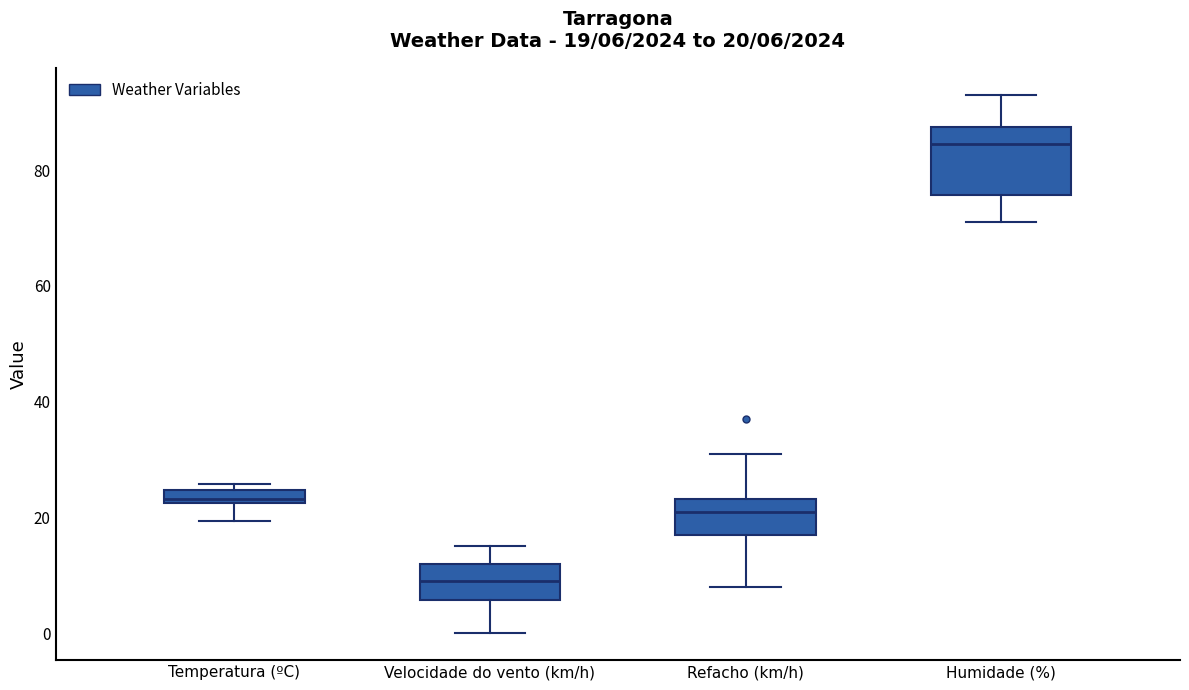

Which box's median line is the lowest?

Velocidade do vento (km/h)